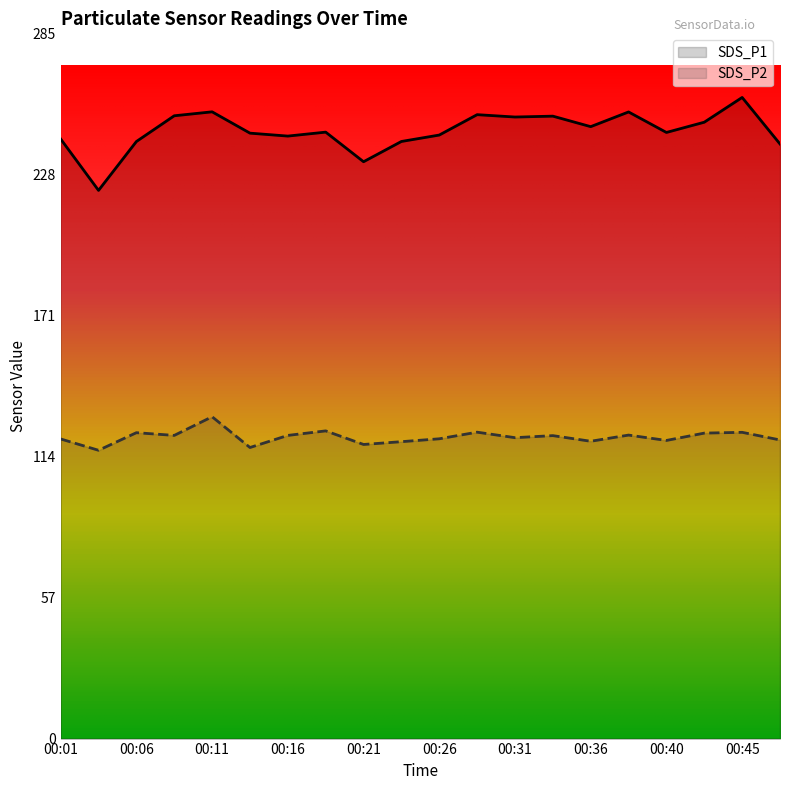

At which category does the chart reach its peak across all series?

00:45